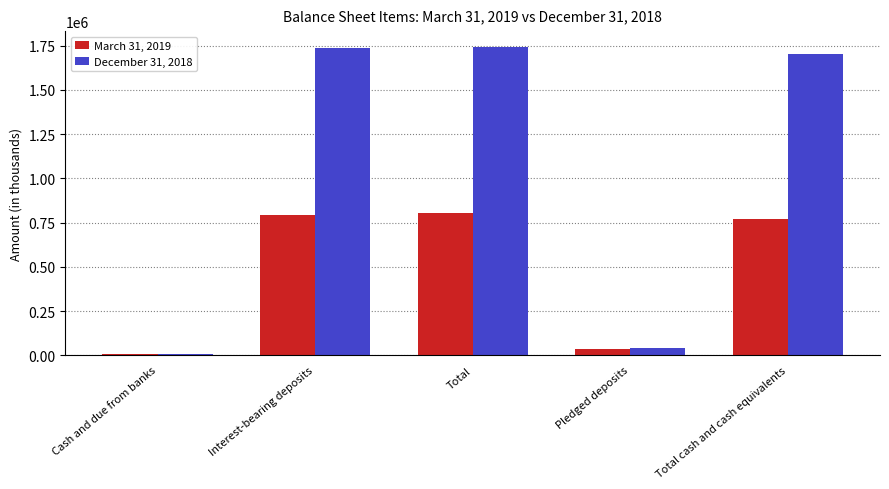

Between Cash and due from banks and Total, which series saw the biggest shift?

December 31, 2018